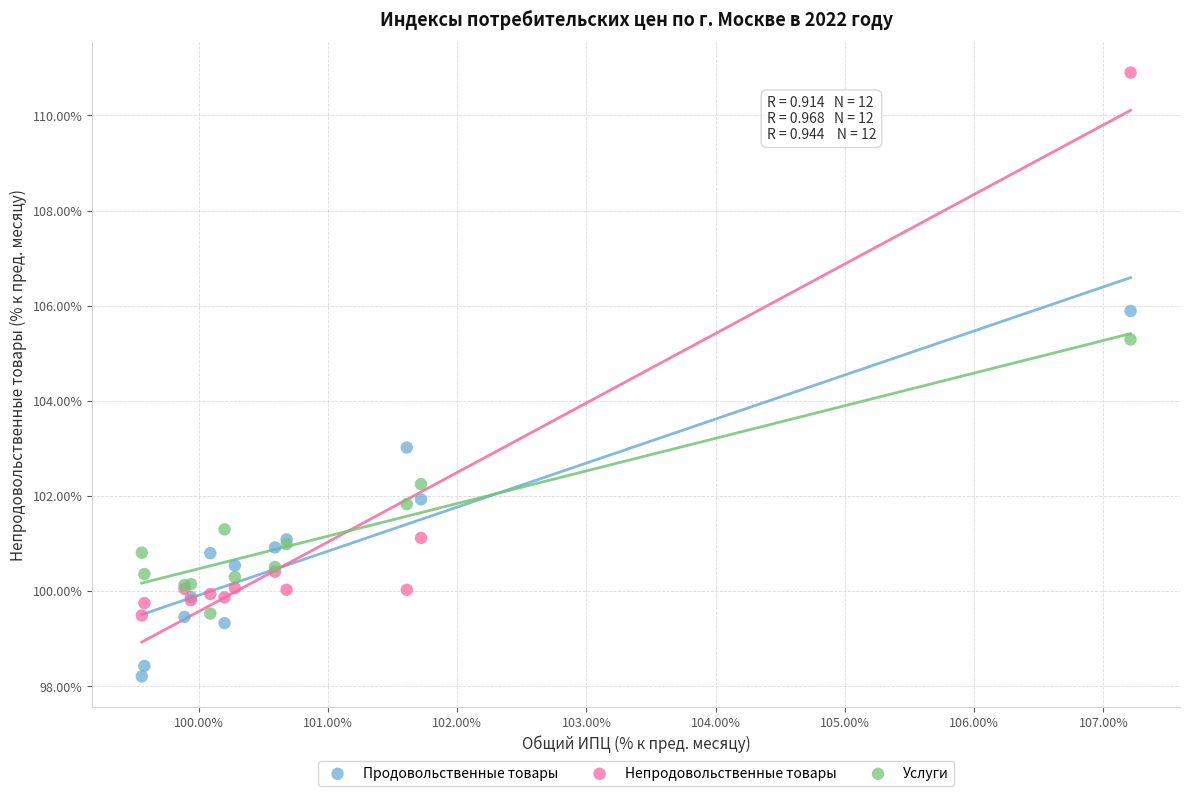

Which series reaches the maximum Y coordinate?

Непродовольственные товары